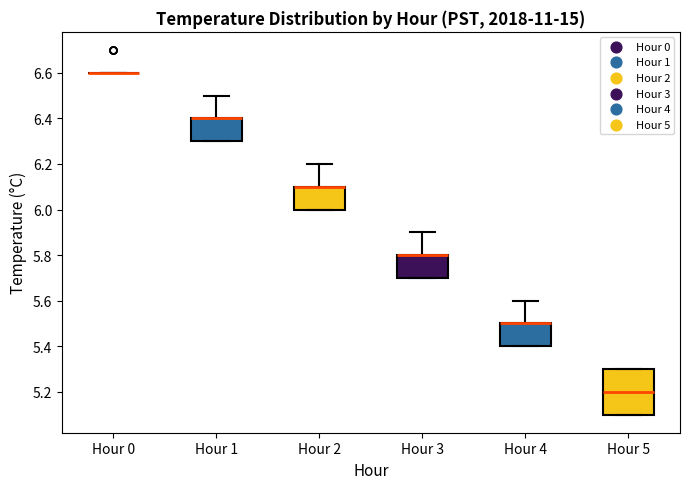

Reading left to right, transcribe this box plot: for each box, give where its median line is, the range the box spans, and where its two whiskers end, as read against the y-axis. The values are not printed on the chart, so give them approximately, as read against the axis.

Hour 0: box collapsed to a line at 6.6, whiskers 6.6 to 6.6
Hour 1: median 6.4 (drawn on the box's upper edge), box 6.3 to 6.4, whiskers 6.3 to 6.5
Hour 2: median 6.1 (drawn on the box's upper edge), box 6.0 to 6.1, whiskers 6.0 to 6.2
Hour 3: median 5.8 (drawn on the box's upper edge), box 5.7 to 5.8, whiskers 5.7 to 5.9
Hour 4: median 5.5 (drawn on the box's upper edge), box 5.4 to 5.5, whiskers 5.4 to 5.6
Hour 5: median 5.2, box 5.1 to 5.3, whiskers 5.1 to 5.3